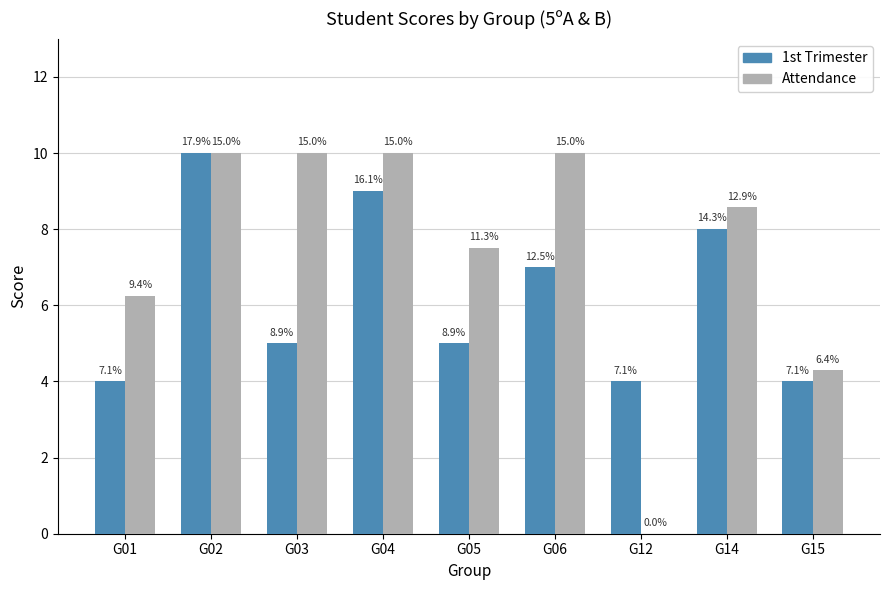

How many 1st Trimester values are between 4 and 8?

7